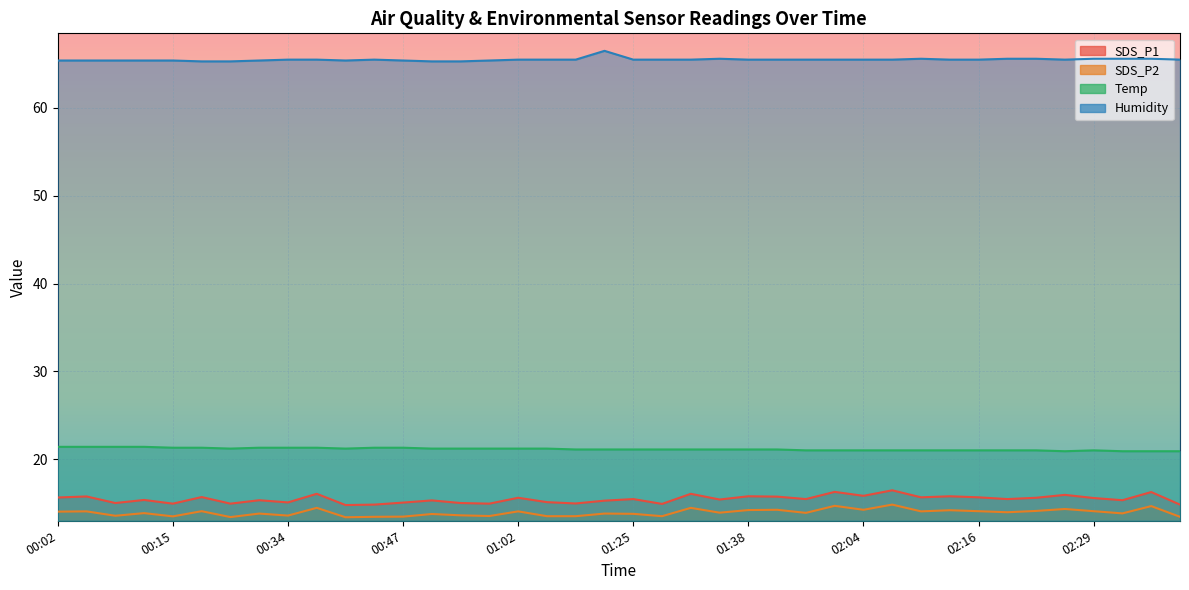

What is the difference between the maximum and second lowest values in the SDS_P1 series?

1.6